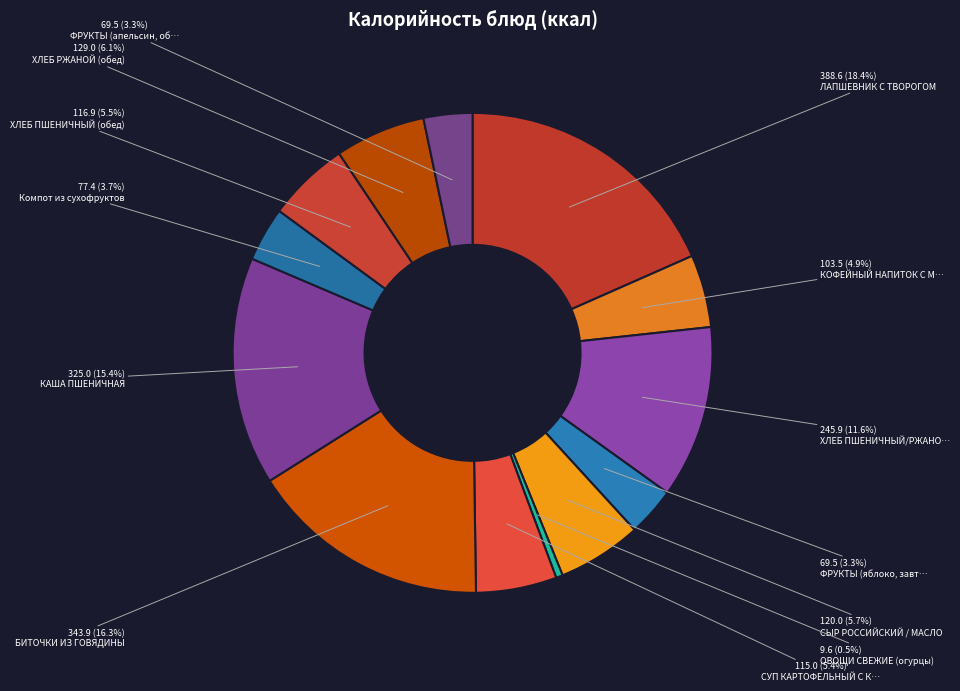

Count the number of slices in the pie.

13